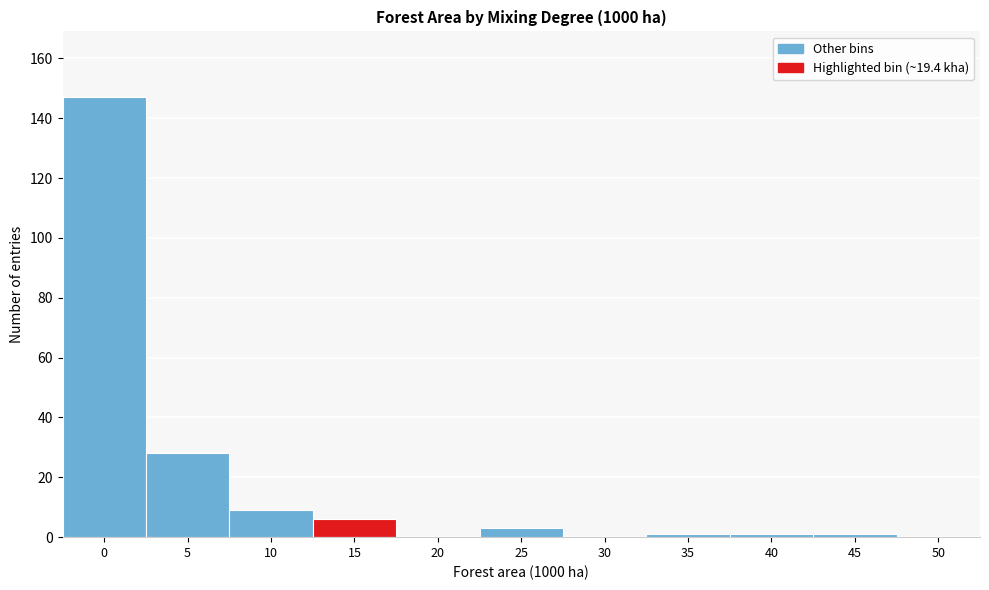

Reading left to right, list all the values displayed in this chart.

0=147	5=28	10=9	15=6	20=0	25=3	30=0	35=1	40=1	45=1	50=0